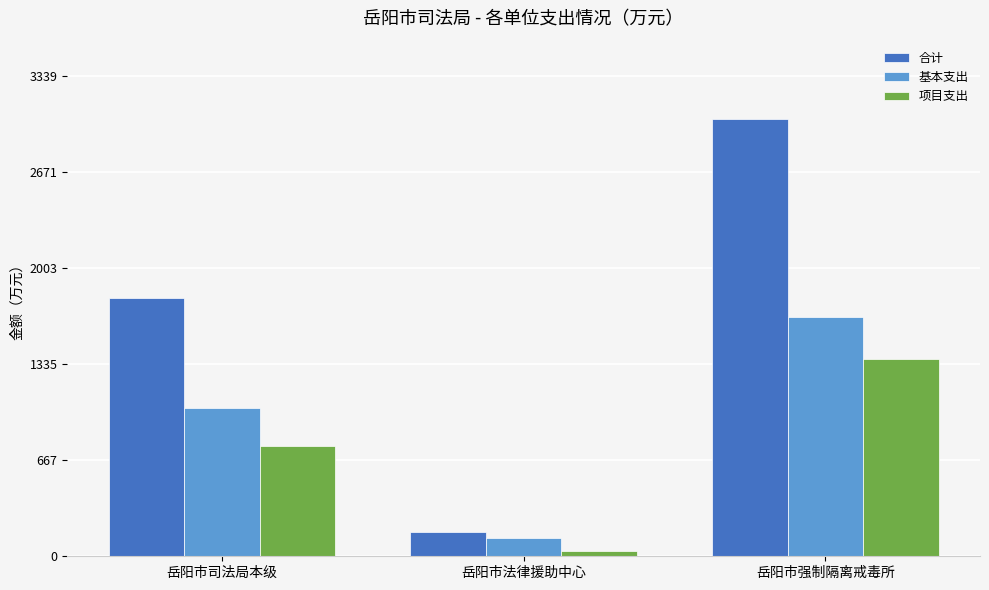

How many bars are there in each group?

3